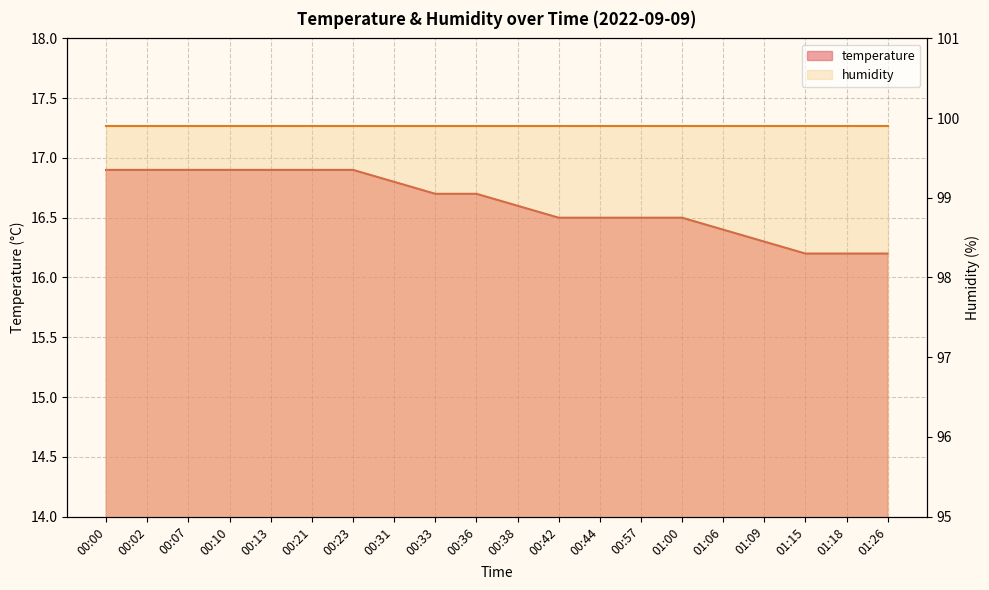

List the labels in order of value, largest first.

00:00, 00:02, 00:07, 00:10, 00:13, 00:21, 00:23, 00:31, 00:33, 00:36, 00:38, 00:42, 00:44, 00:57, 01:00, 01:06, 01:09, 01:15, 01:18, 01:26